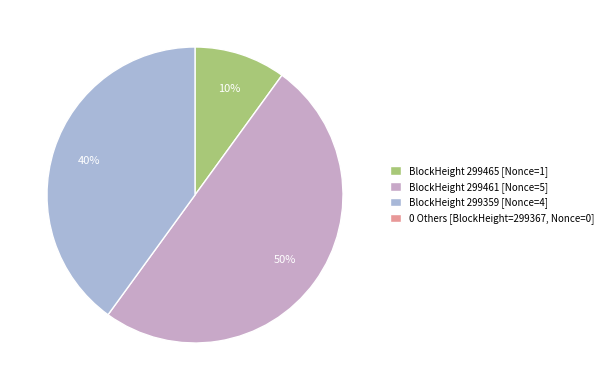

Does any single category account for the majority?

No